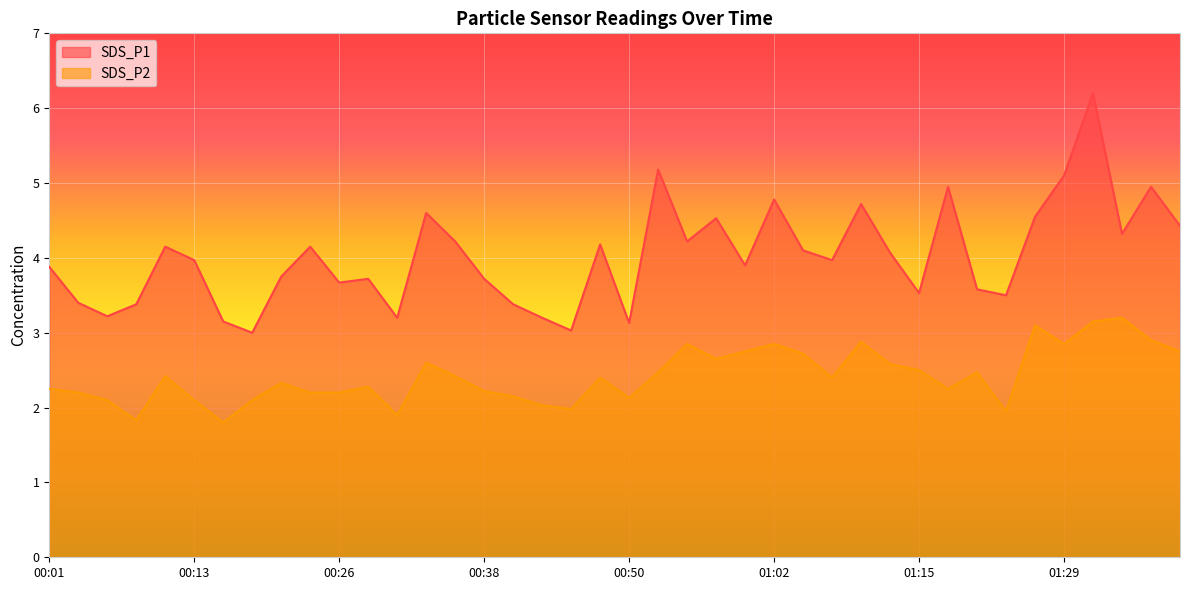

What is the value of the SDS_P2 point at the 10th from the left?

2.2